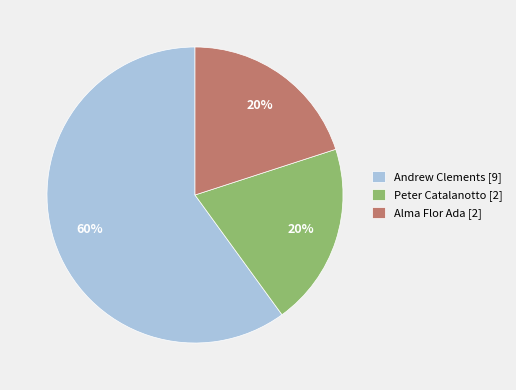

Approximately how many times larger is the value at Andrew Clements [9] compared to Alma Flor Ada [2]?

3.0